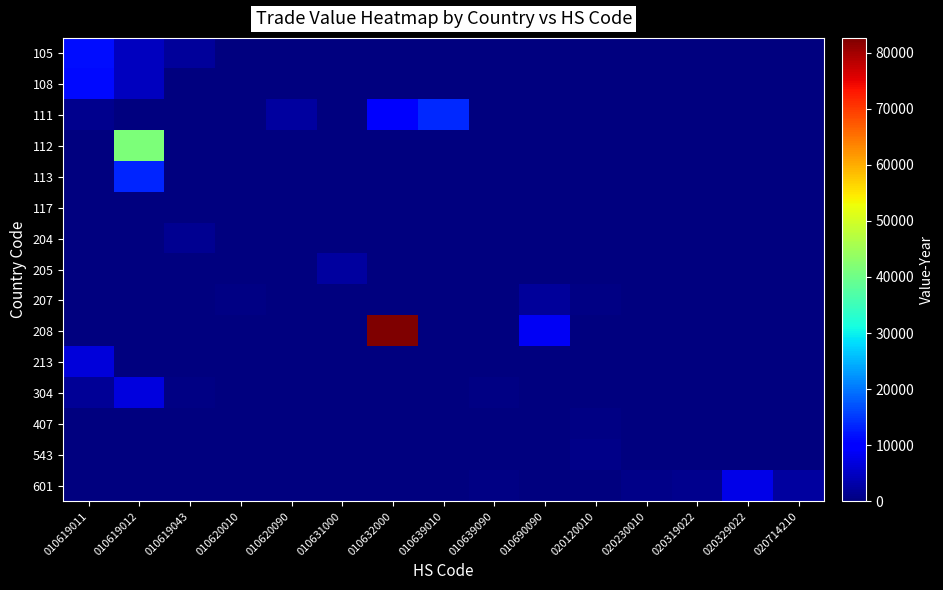

Which series has the largest range (max minus min)?

208